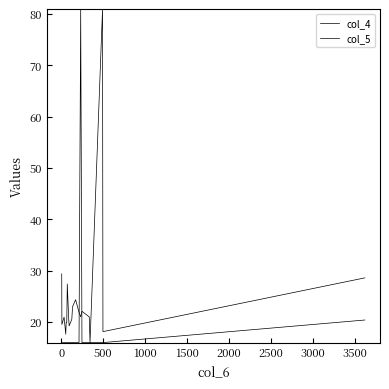

How many lines are shown in the chart?

2